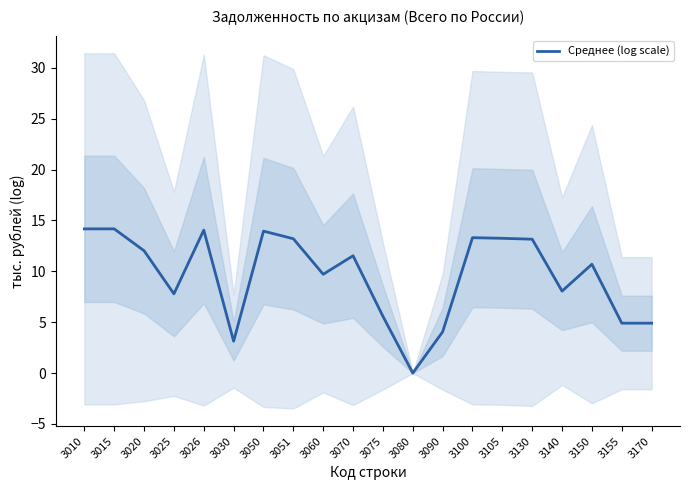

Is it true that the value at 3075 is 5.6?

True